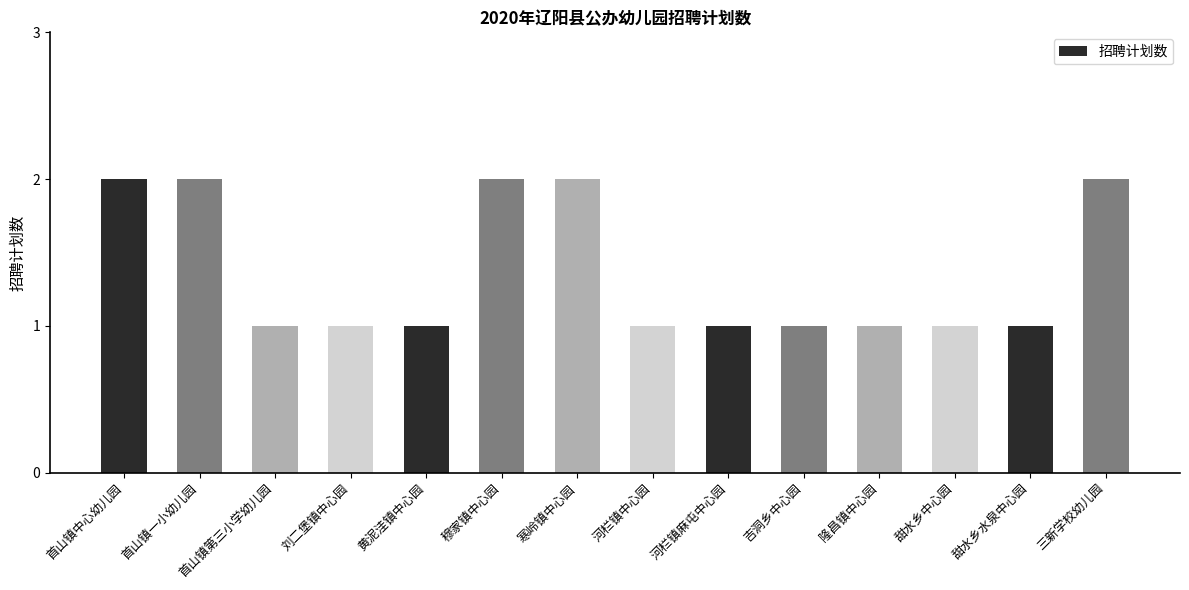

Is it true that the value at 黄泥洼镇中心园 is 1?

True